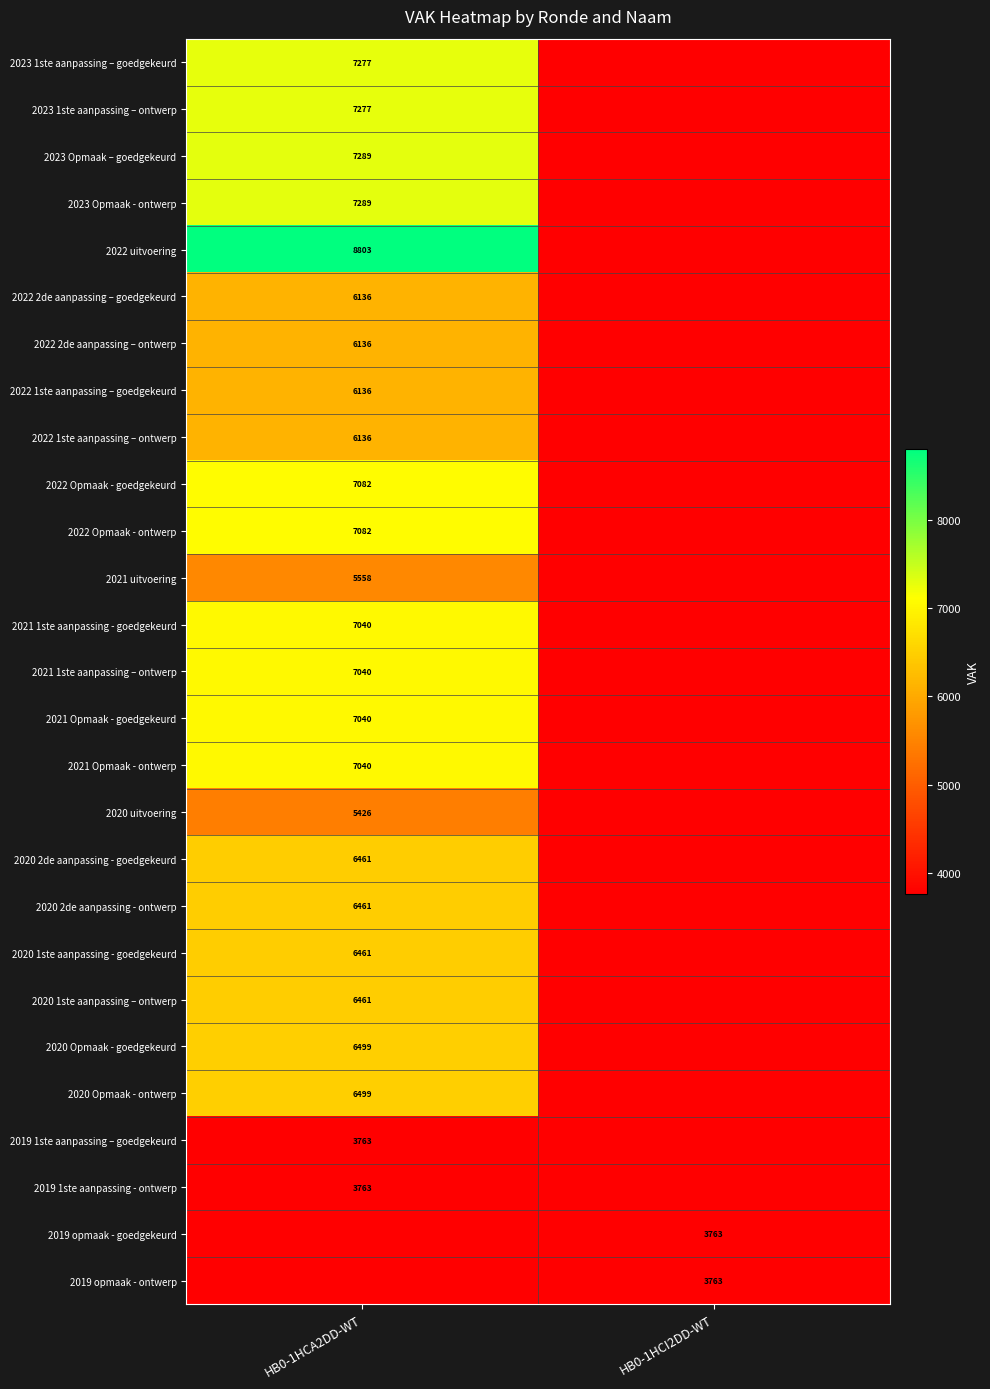

Is it true that 2019 opmaak - goedgekeurd equals 6558 at HB0-1HCI2DD-WT?

False